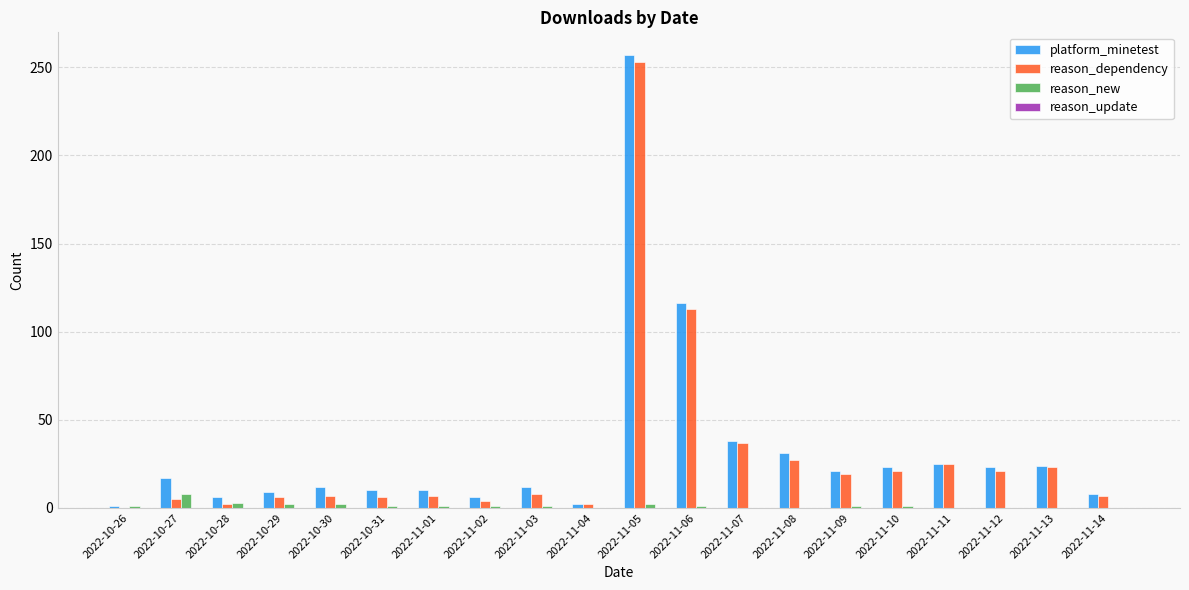

At which category is the sum across all series the highest?

2022-11-05